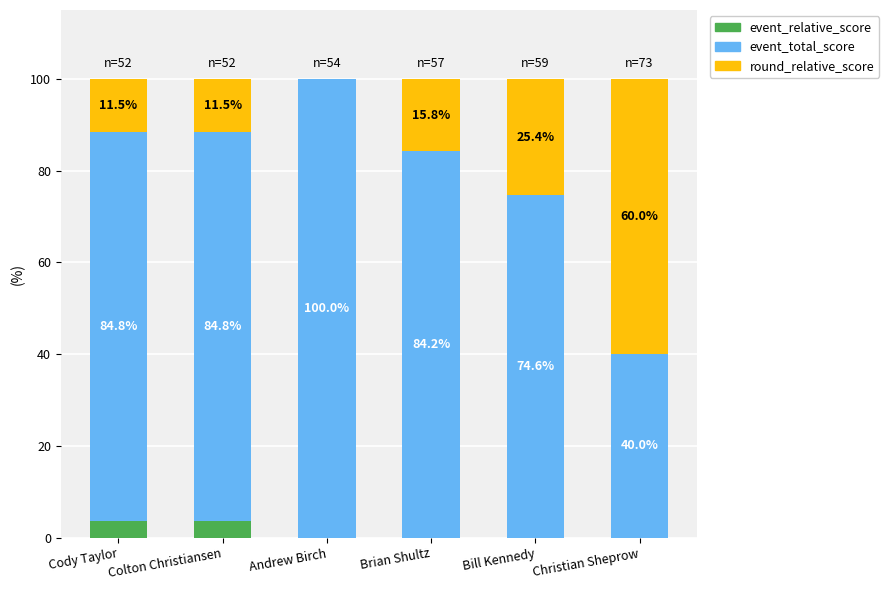

What is the total value across all series at Brian Shultz?

100.0